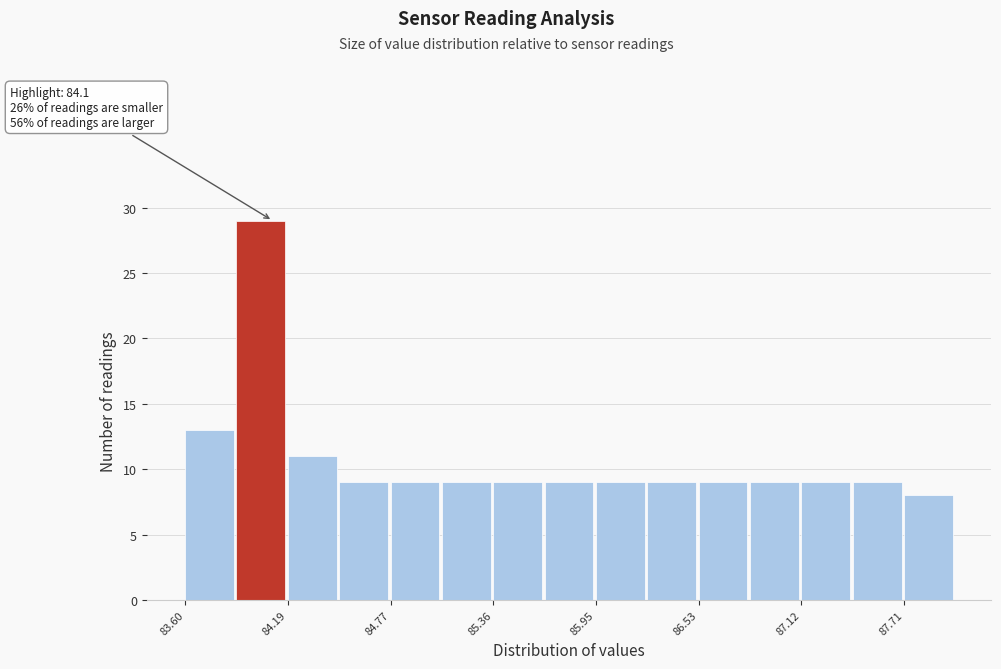

Around what value on the x-axis is the tallest bar? Give the approximate position of its centre, as read against the axis.

84.0